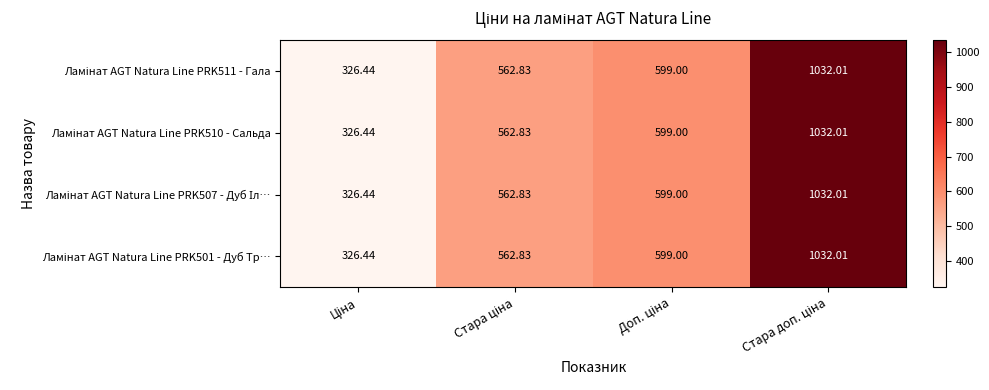

Rank the series at Стара доп. ціна from lowest to highest value.

Ламінат AGT Natura Line PRK511 - Гала, Ламінат AGT Natura Line PRK510 - Сальда, Ламінат AGT Natura Line PRK507 - Дуб Іл…, Ламінат AGT Natura Line PRK501 - Дуб Тр…